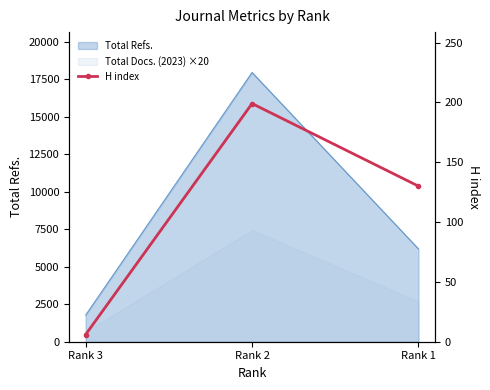

At which category does the chart reach its peak across all series?

Rank 2